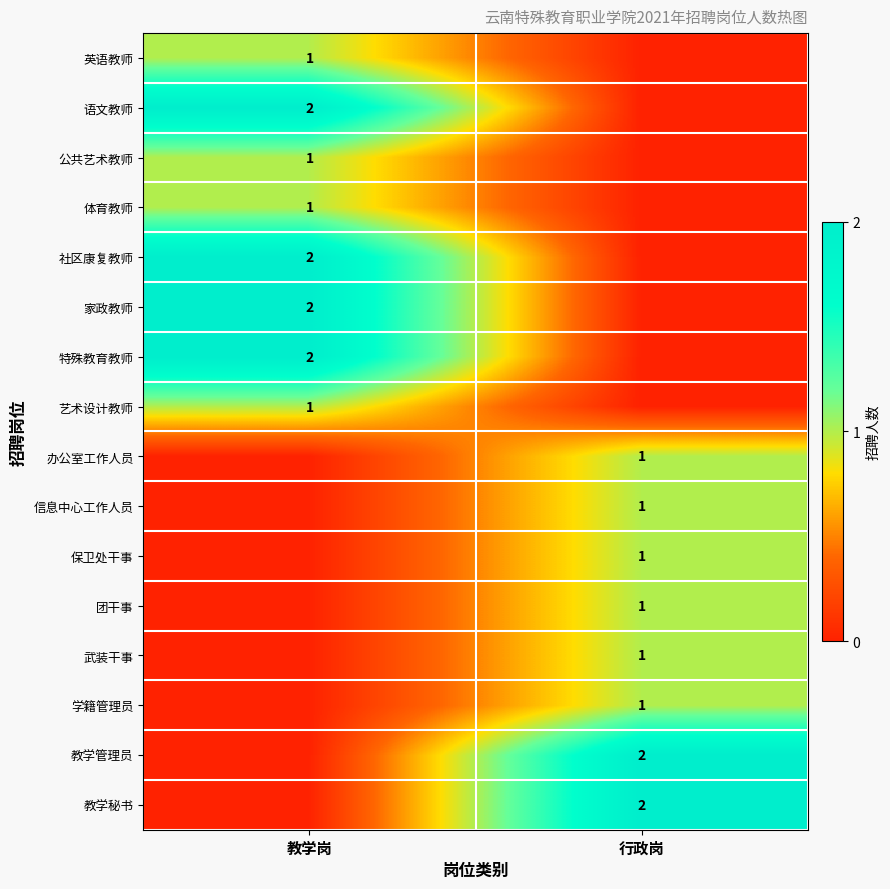

The value of 教学秘书 at 行政岗 is 2. True or false?

True